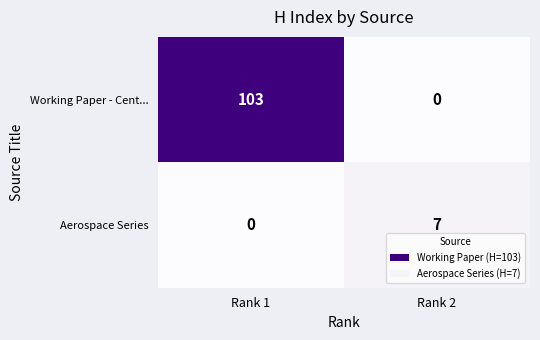

What is the difference between the highest and lowest values at Rank 1?

103